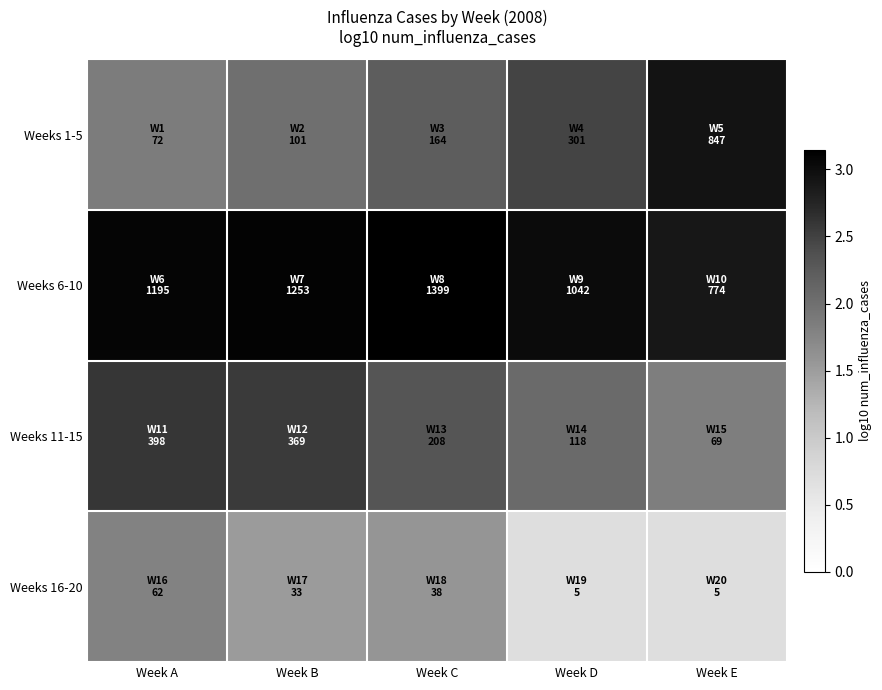

How many categories are shown in the chart?

5